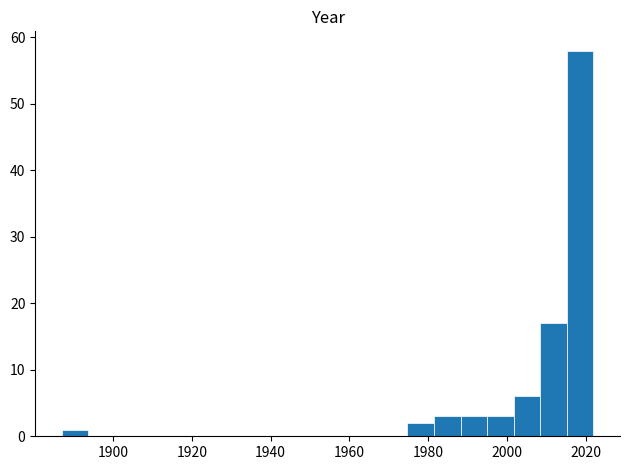

Read against the x-axis, roughly where is the centre of the tallest bar?

2018